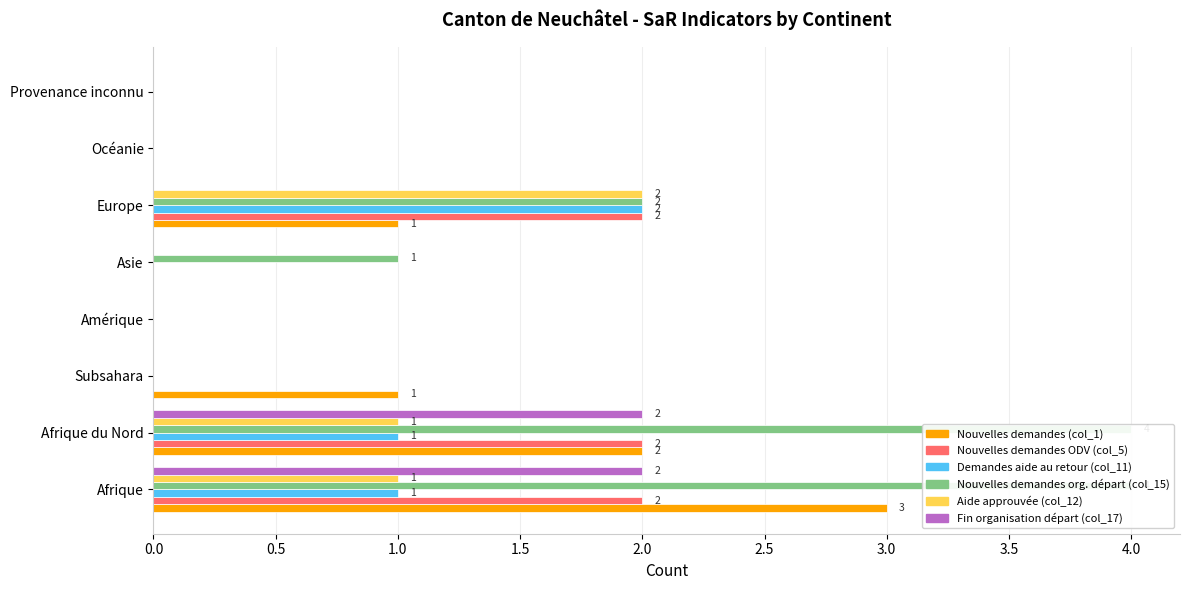

Reading right to left, list all the values displayed in this chart.

Nouvelles demandes (col_1): 0	0	1	0	0	1	2	3
Nouvelles demandes ODV (col_5): 0	0	2	0	0	0	2	2
Demandes aide au retour (col_11): 0	0	2	0	0	0	1	1
Nouvelles demandes org. départ (col_15): 0	0	2	1	0	0	4	4
Aide approuvée (col_12): 0	0	2	0	0	0	1	1
Fin organisation départ (col_17): 0	0	0	0	0	0	2	2